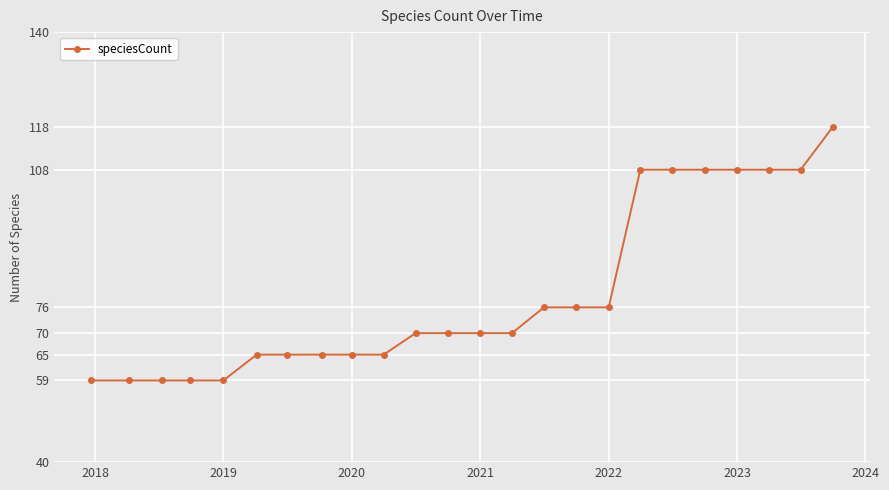

Reading left to right, extract all data points from this chart.

59	59	59	59	59	65	65	65	65	65	70	70	70	70	76	76	76	108	108	108	108	108	108	118